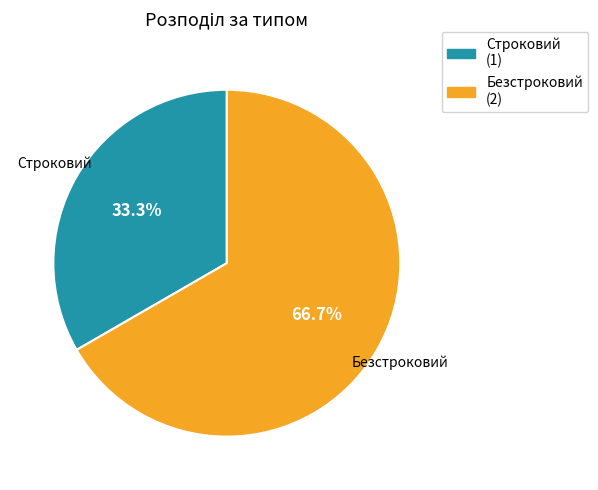

To the nearest percent, what is the difference between the Безстроковий and Строковий slice percentages?

33%